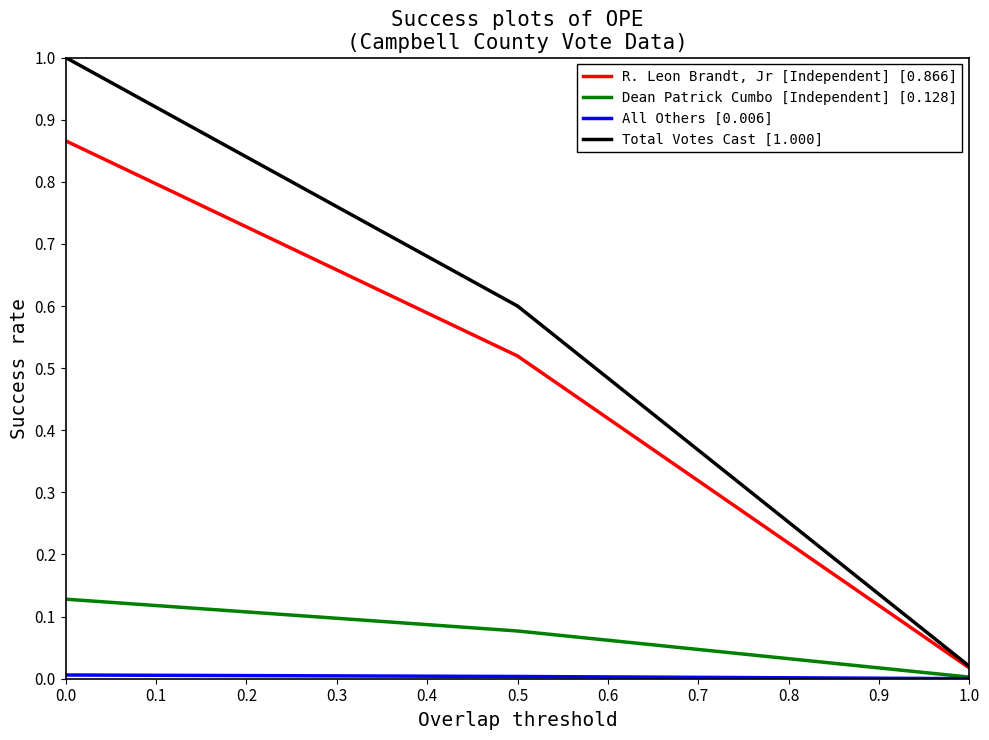

Is the value of Total Votes Cast [1.000] at 0.5 greater than the value of R. Leon Brandt, Jr [Independent] [0.866] at 0.5?

Yes